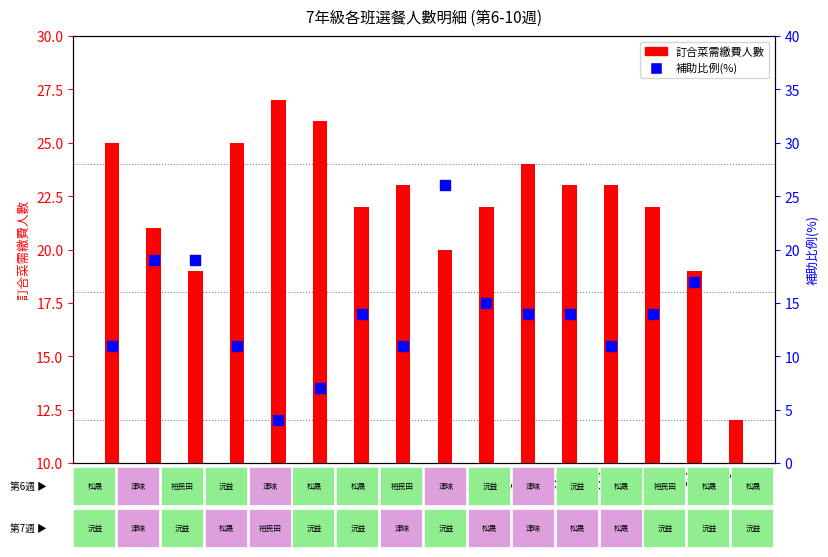

Which series has the widest spread of Y values?

補助比例(%)